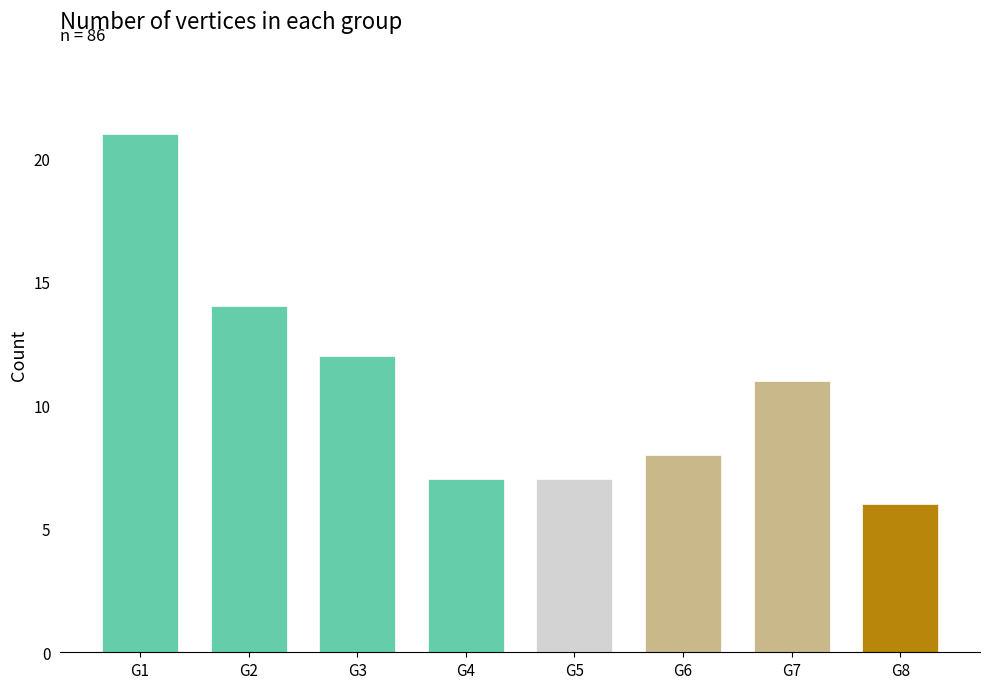

What is the sum of all values?

86